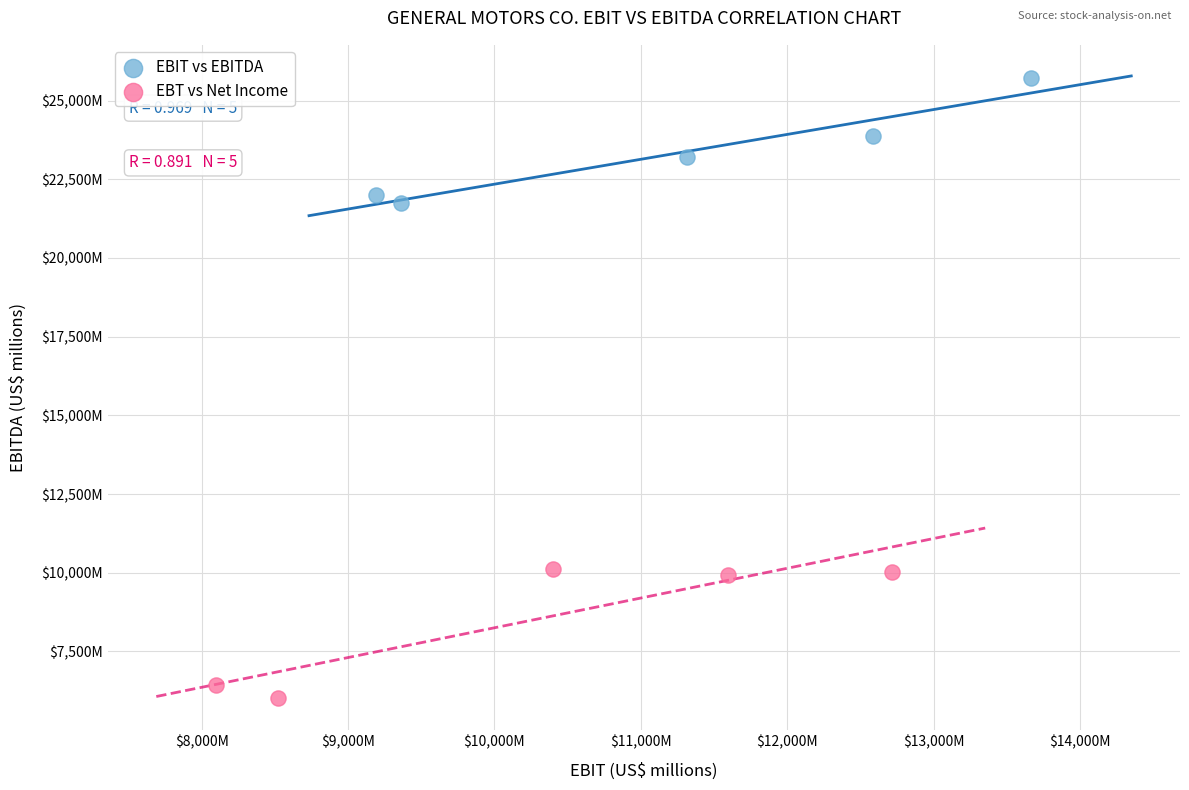

What are all the series names shown in the legend?

EBIT vs EBITDA, EBT vs Net Income